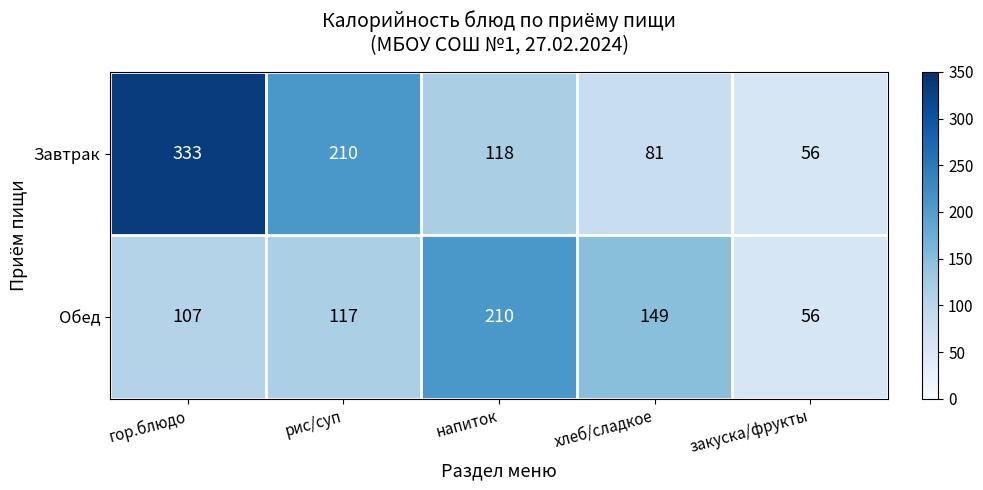

At which category does the chart reach its minimum across all series?

закуска/фрукты